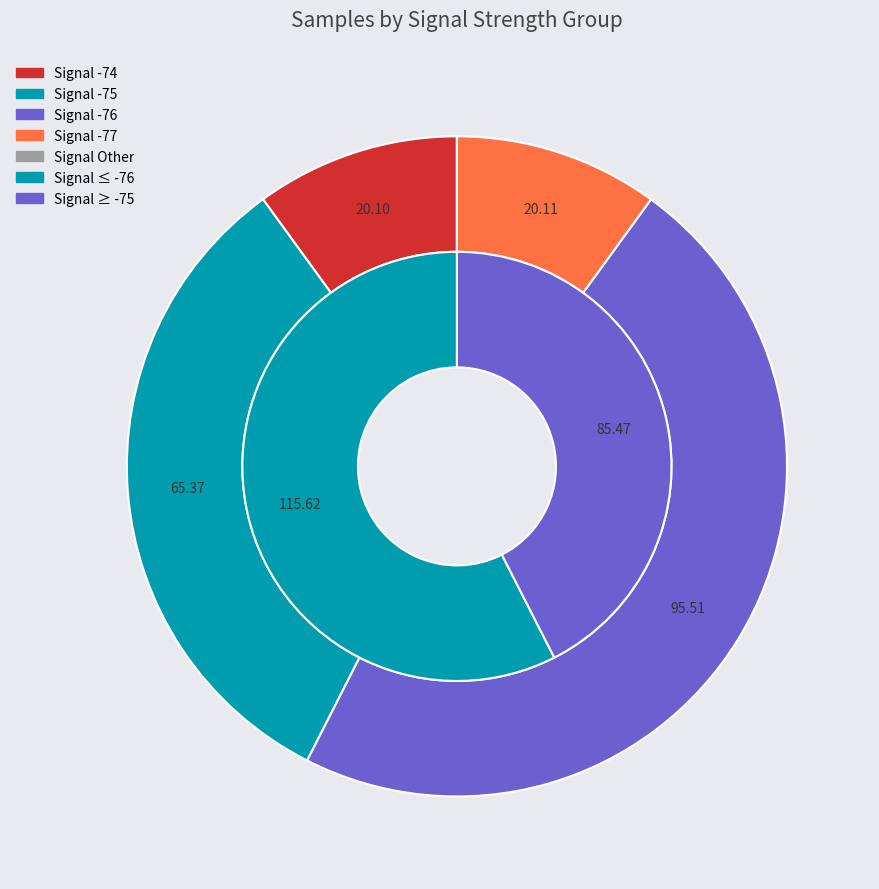

Does 0 represent more than half of the total?

No